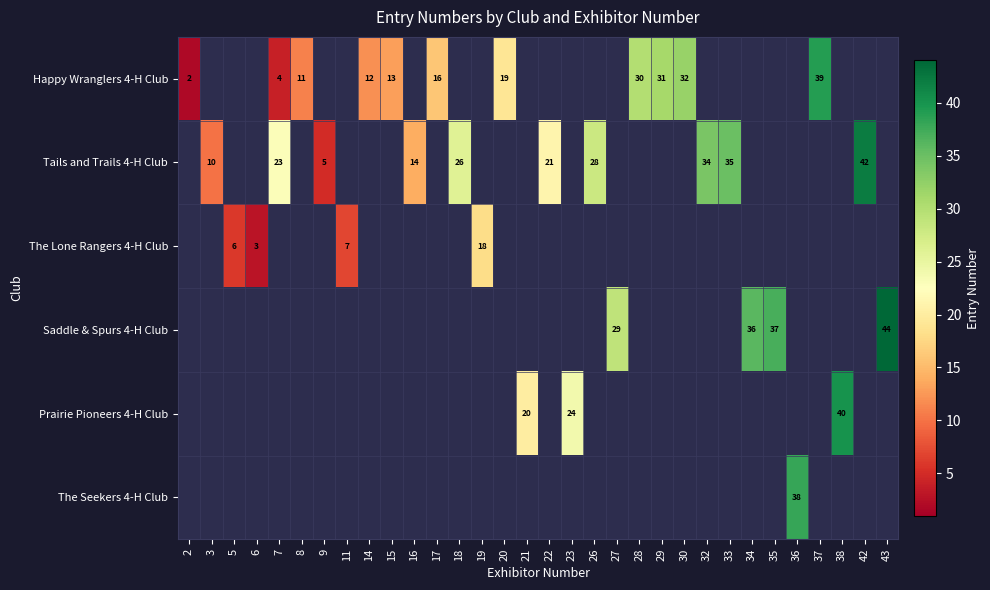

Is it true that Prairie Pioneers 4-H Club equals 58 at 38?

False